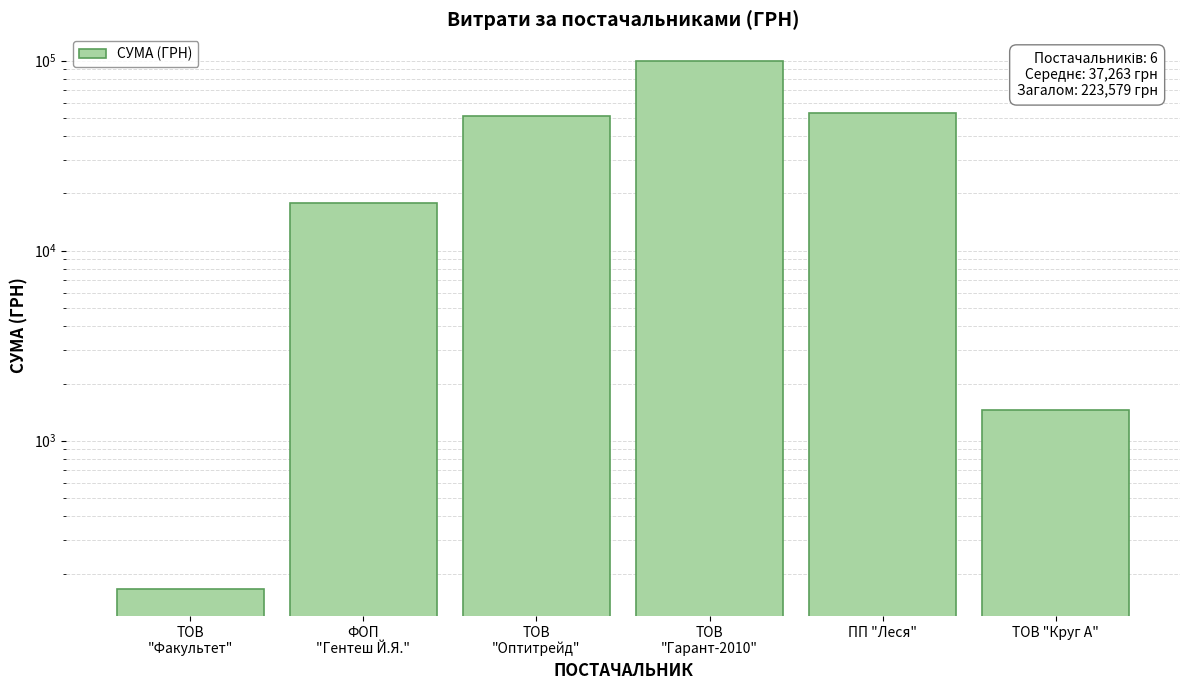

Is it true that the value at ФОП
"Гентеш Й.Я." is 31484.8?

False